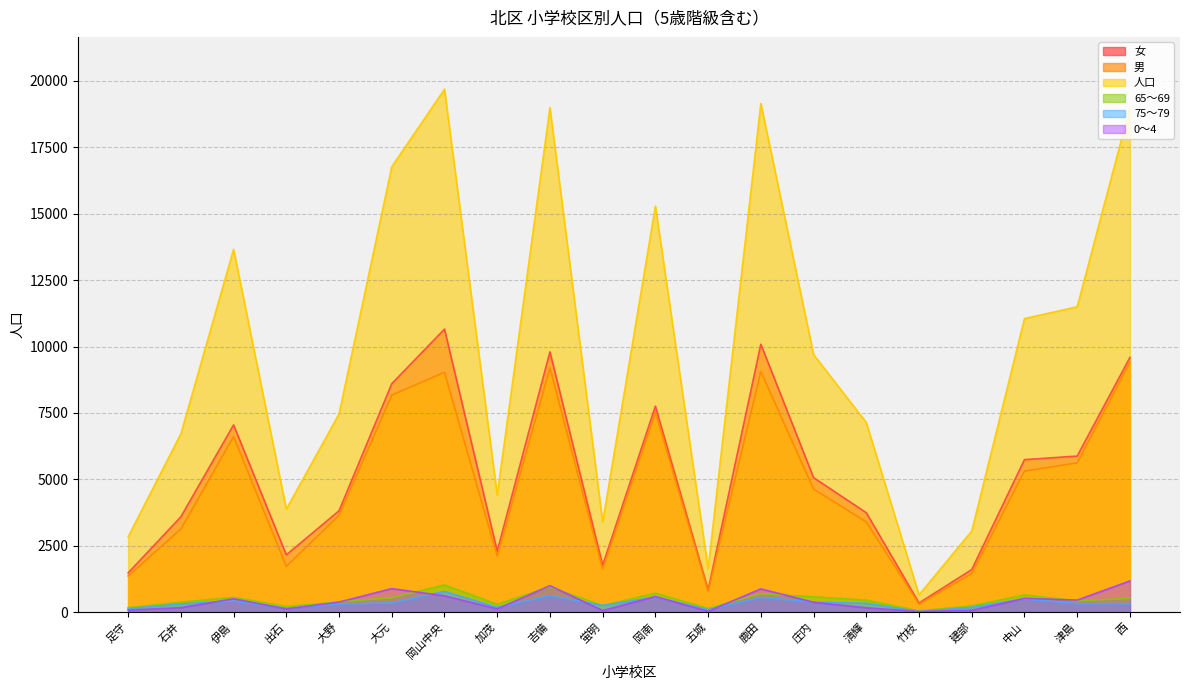

How many values in the 男 series are below 4633?

10